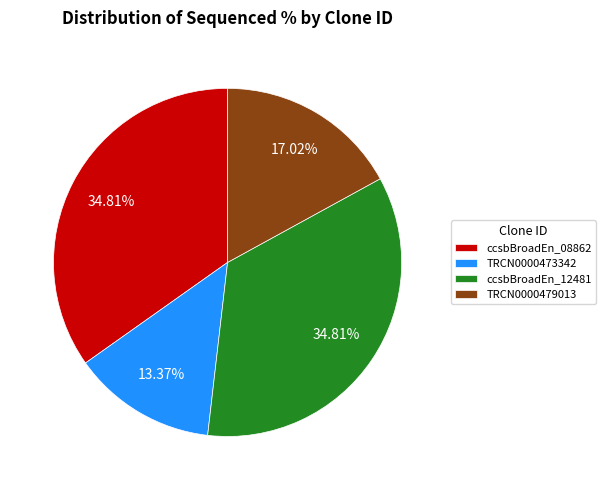

To the nearest percent, what portion does TRCN0000479013 represent?

17%